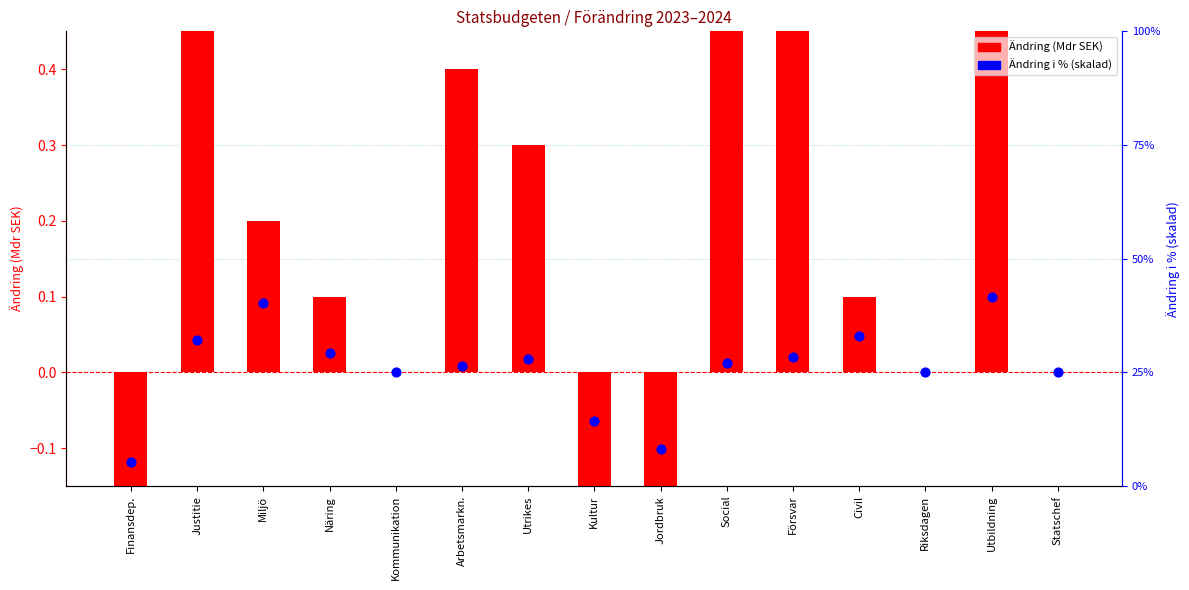

Which series reaches the minimum Y coordinate?

Ändring